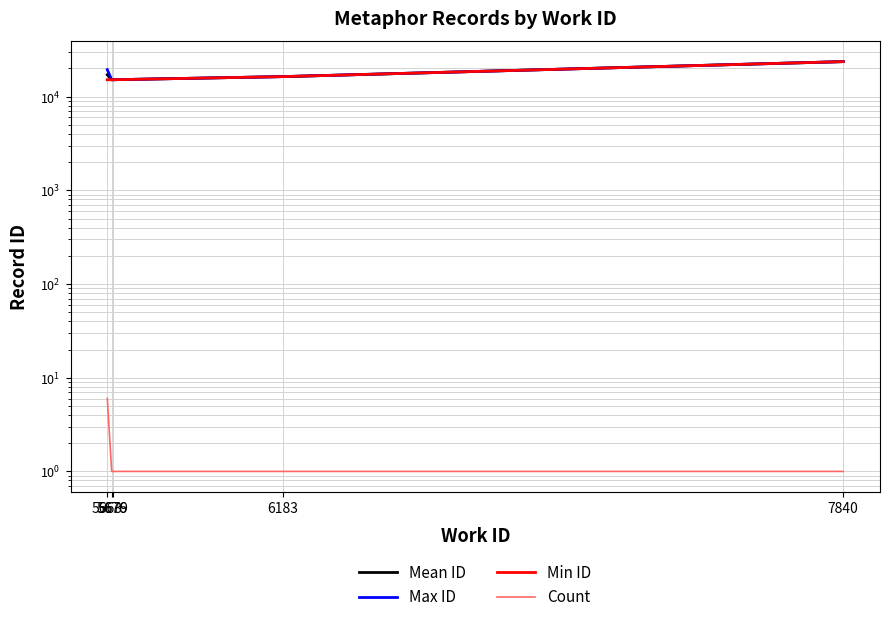

How many distinct data groups are displayed?

4